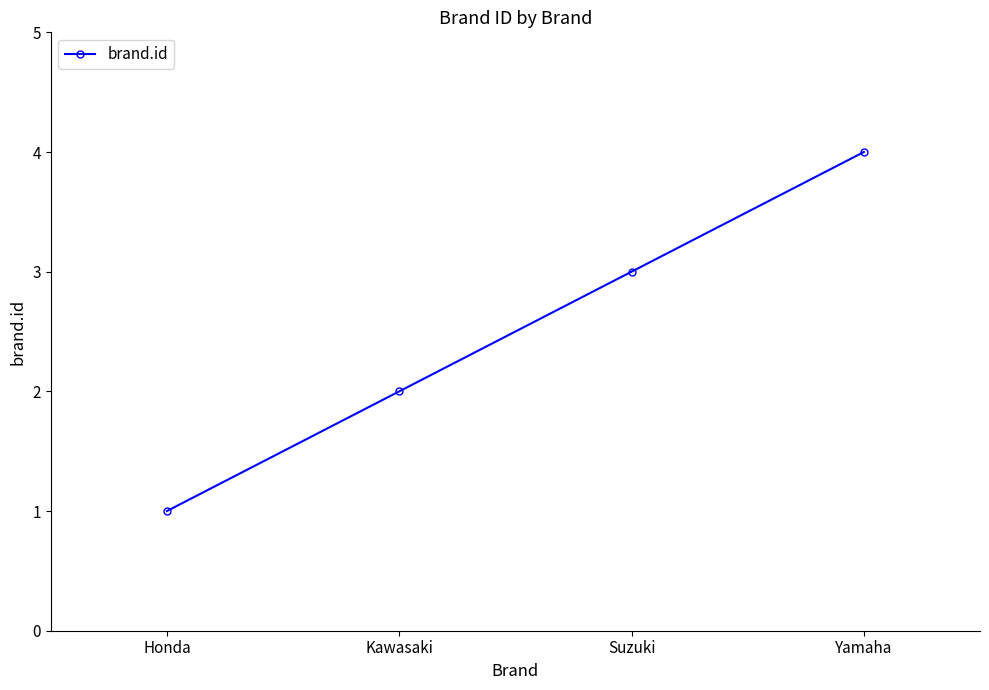

What is the difference between the maximum and minimum values?

3